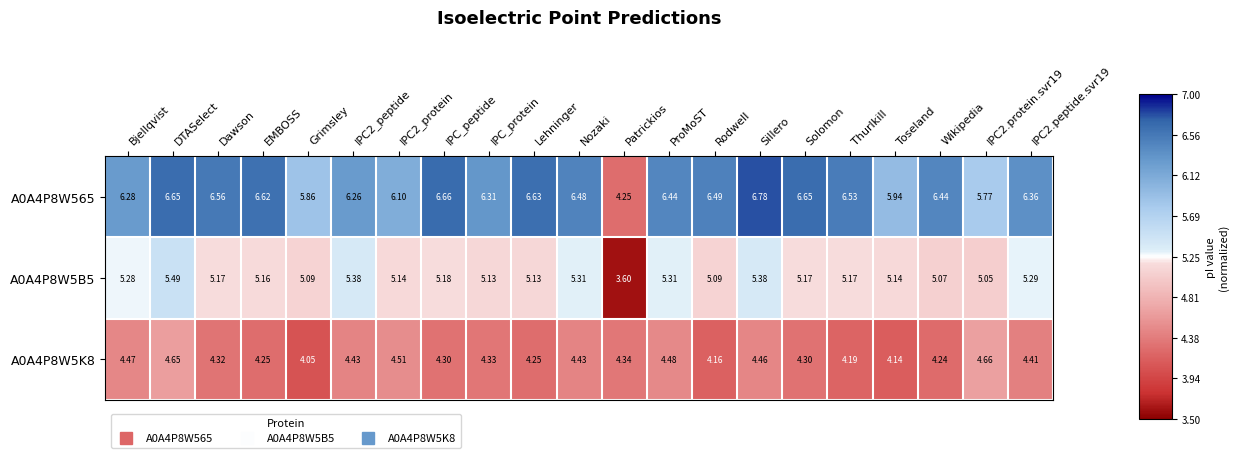

At which label does A0A4P8W5B5 first exceed 5?

Bjellqvist